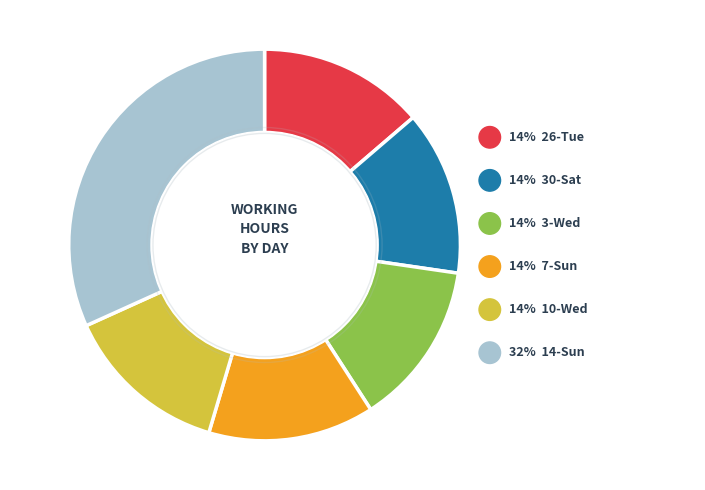

How many segments does this pie chart have?

6